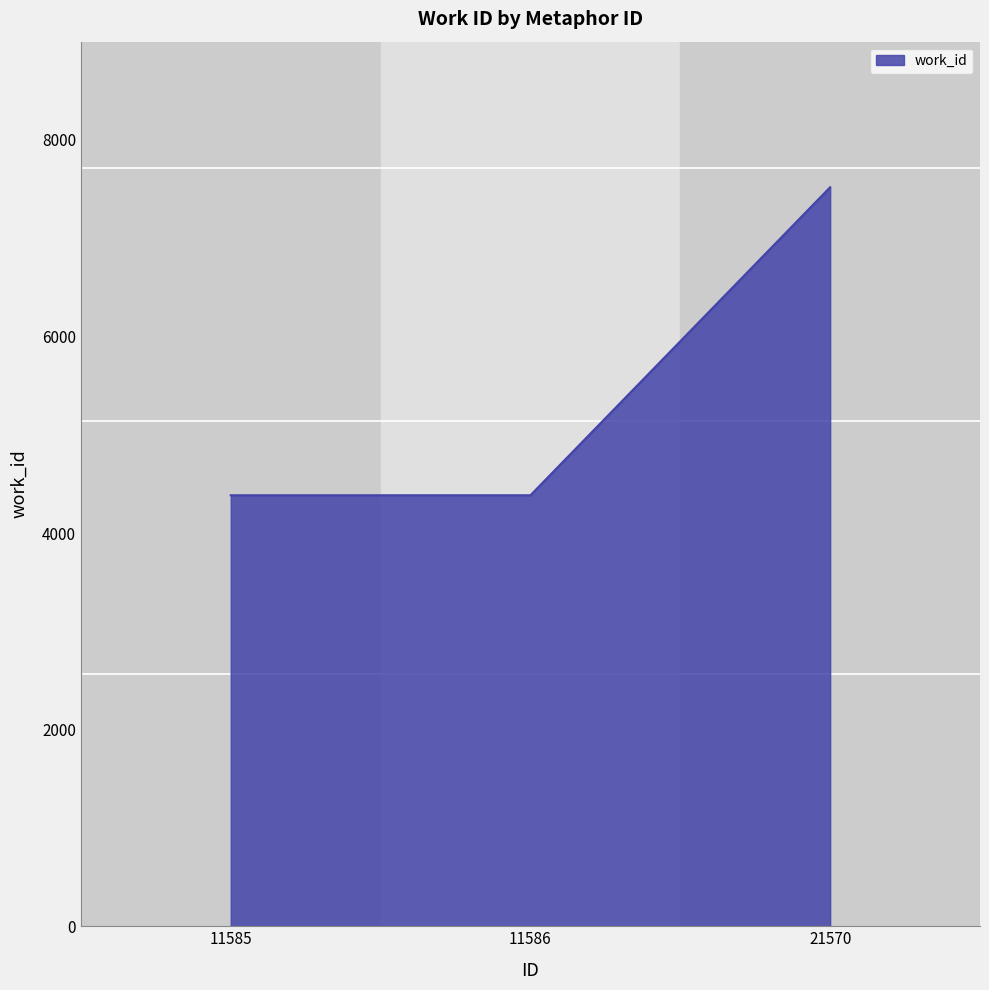

What is the approximate value at 21570, to the nearest 10?

7520